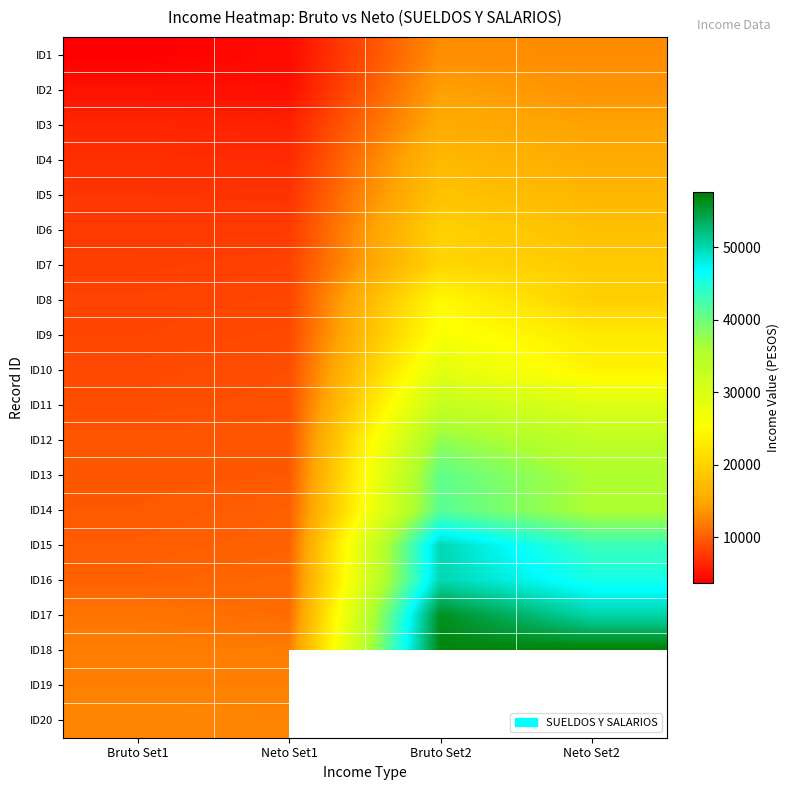

Count the number of categories in the chart.

4